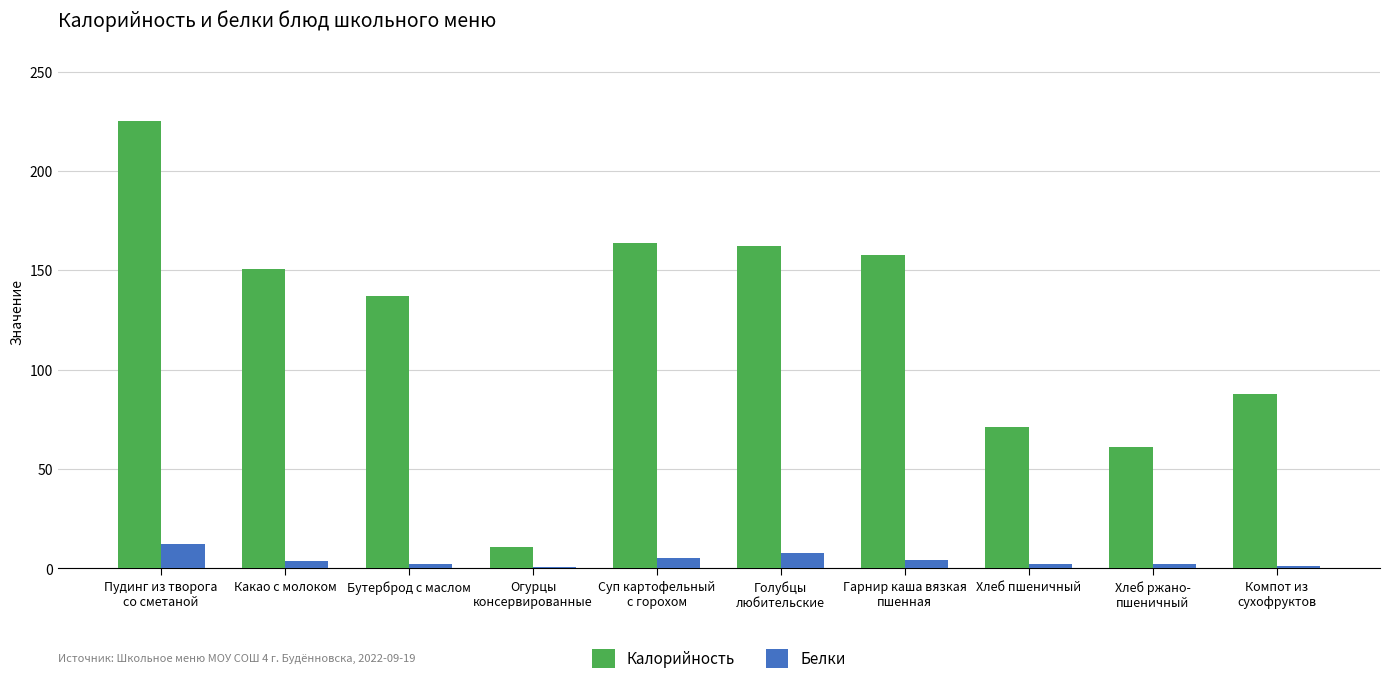

What is the highest value of the Калорийность series?

225.1